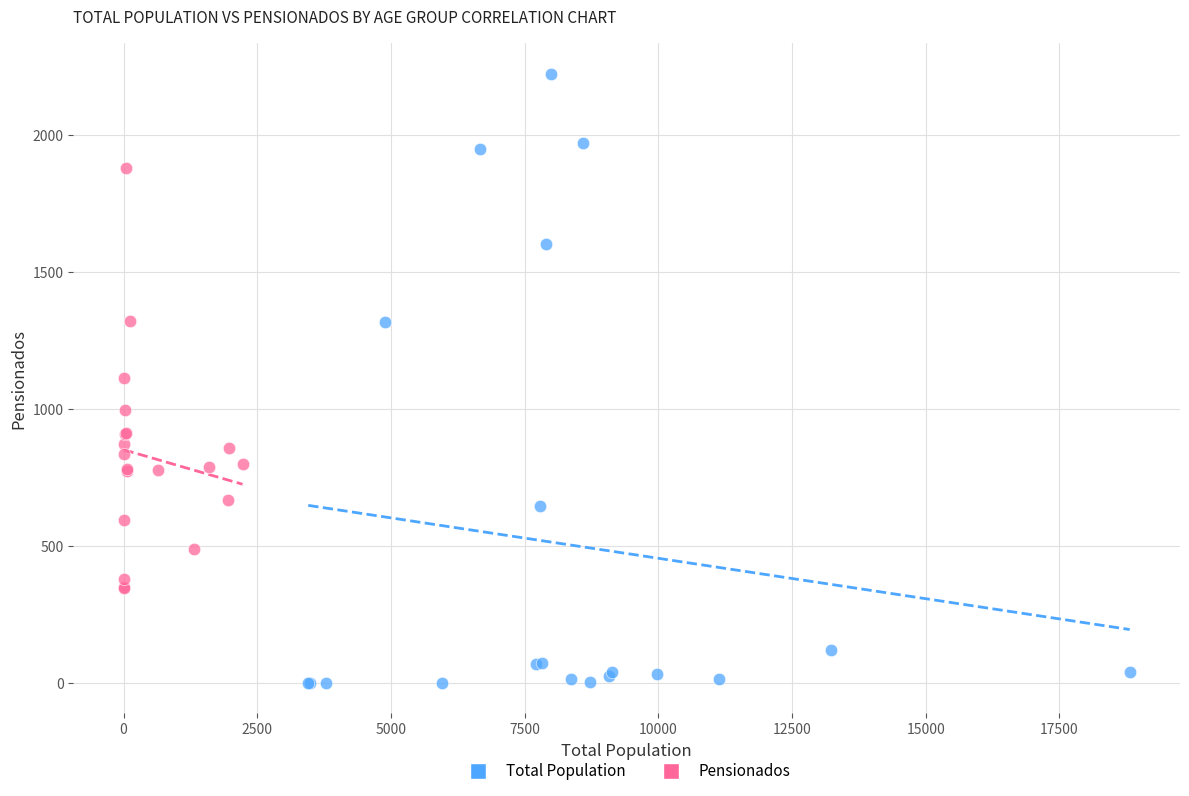

Which series contains the highest Y value?

Total Population